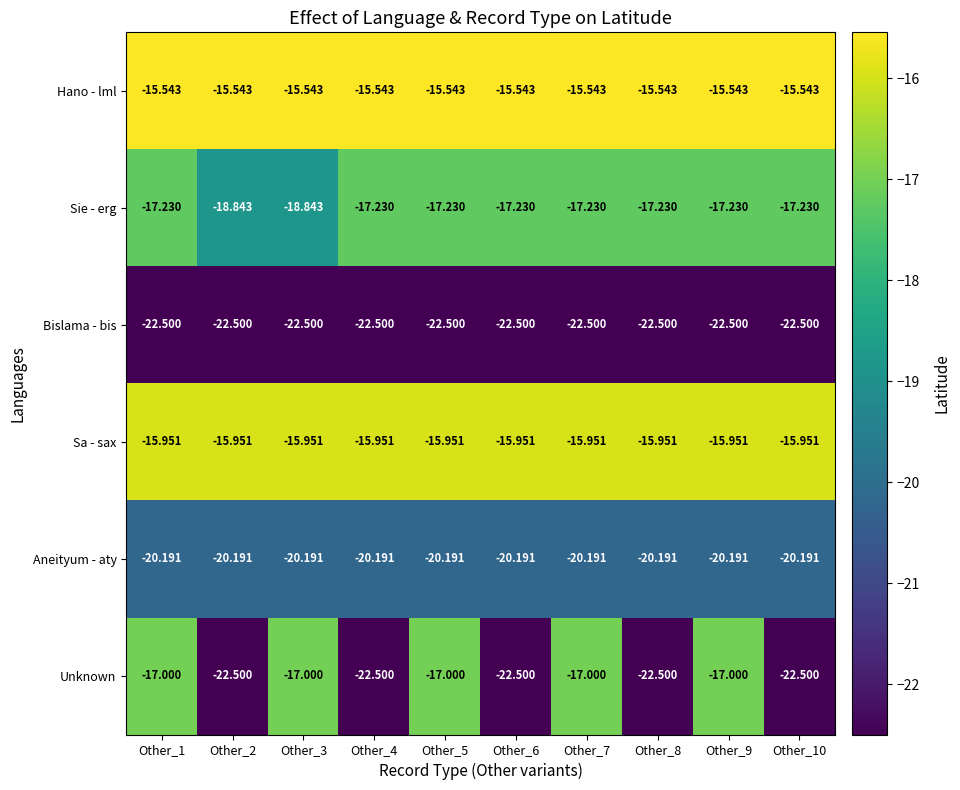

Which series has the largest total across all categories?

Hano - lml